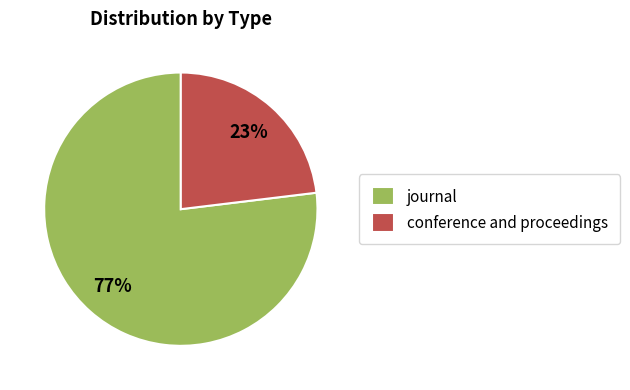

How many segments does this pie chart have?

2